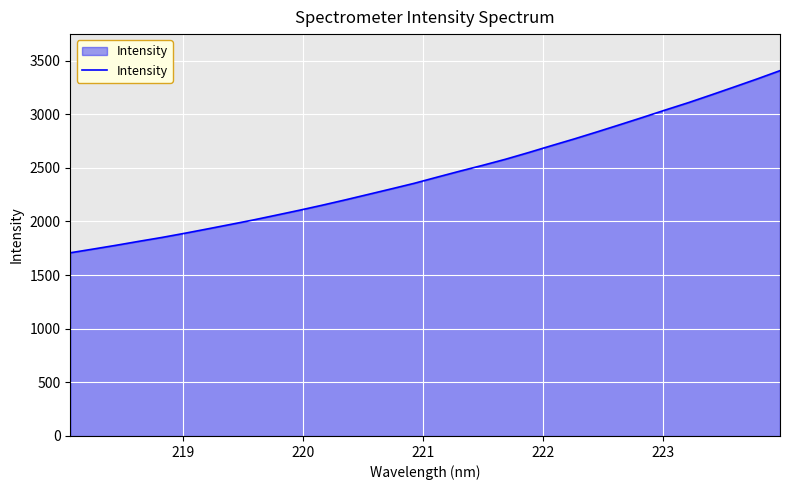

What is the minimum value shown in the chart?

1707.7